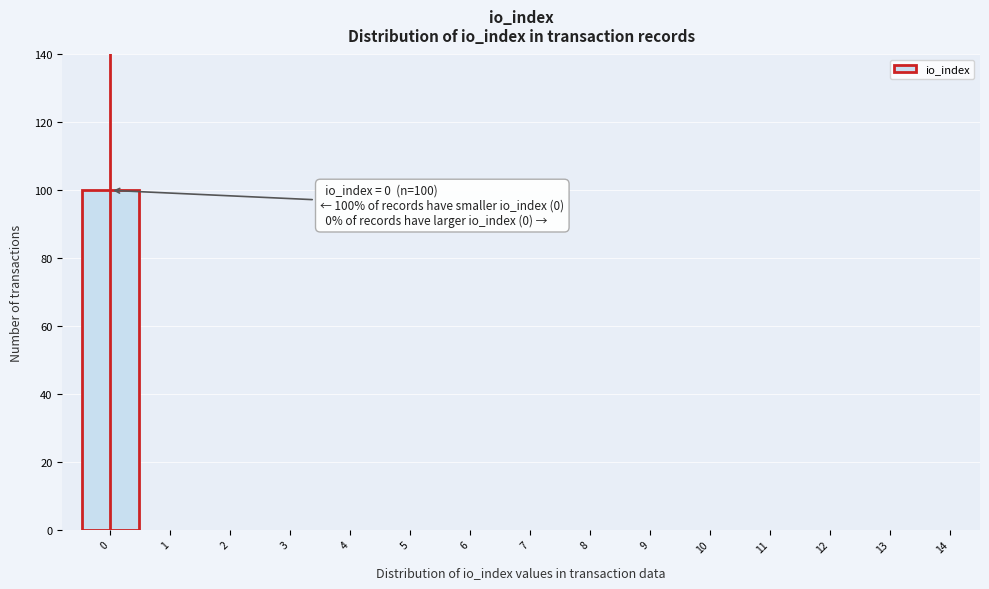

Over which range of the x-axis is the bar tallest?

-0.5 to 0.5